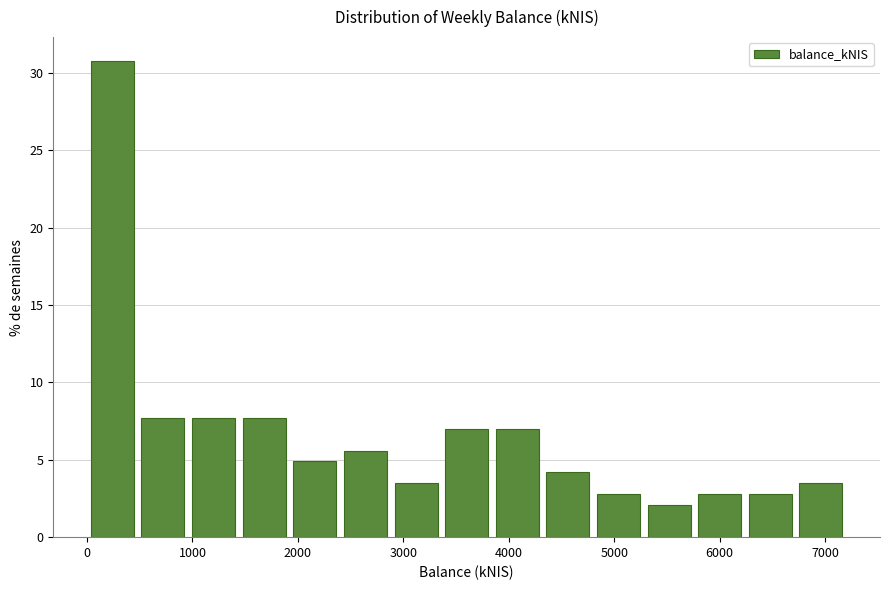

What is the height of the bar covering 2400 to 2900 on the x-axis? Neither the bar edges nor the heights are printed on the chart, so give them approximately, as read against the axes.

5.5